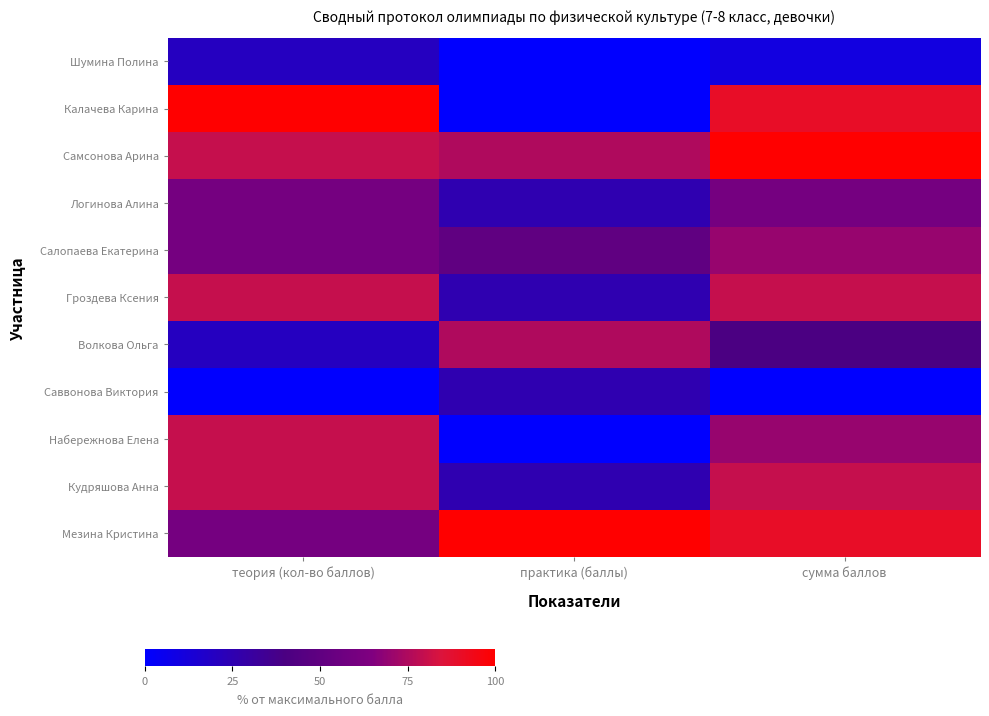

Reading left to right, transcribe all the data shown in this chart.

Шумина Полина: теория (кол-во баллов)=20	практика (баллы)=0	сумма баллов=10
Калачева Карина: теория (кол-во баллов)=100	практика (баллы)=0	сумма баллов=90
Самсонова Арина: теория (кол-во баллов)=80	практика (баллы)=75	сумма баллов=100
Логинова Алина: теория (кол-во баллов)=60	практика (баллы)=25	сумма баллов=60
Салопаева Екатерина: теория (кол-во баллов)=60	практика (баллы)=50	сумма баллов=70
Гроздева Ксения: теория (кол-во баллов)=80	практика (баллы)=25	сумма баллов=80
Волкова Ольга: теория (кол-во баллов)=20	практика (баллы)=75	сумма баллов=40
Саввонова Виктория: теория (кол-во баллов)=0	практика (баллы)=25	сумма баллов=0
Набережнова Елена: теория (кол-во баллов)=80	практика (баллы)=0	сумма баллов=70
Кудряшова Анна: теория (кол-во баллов)=80	практика (баллы)=25	сумма баллов=80
Мезина Кристина: теория (кол-во баллов)=60	практика (баллы)=100	сумма баллов=90